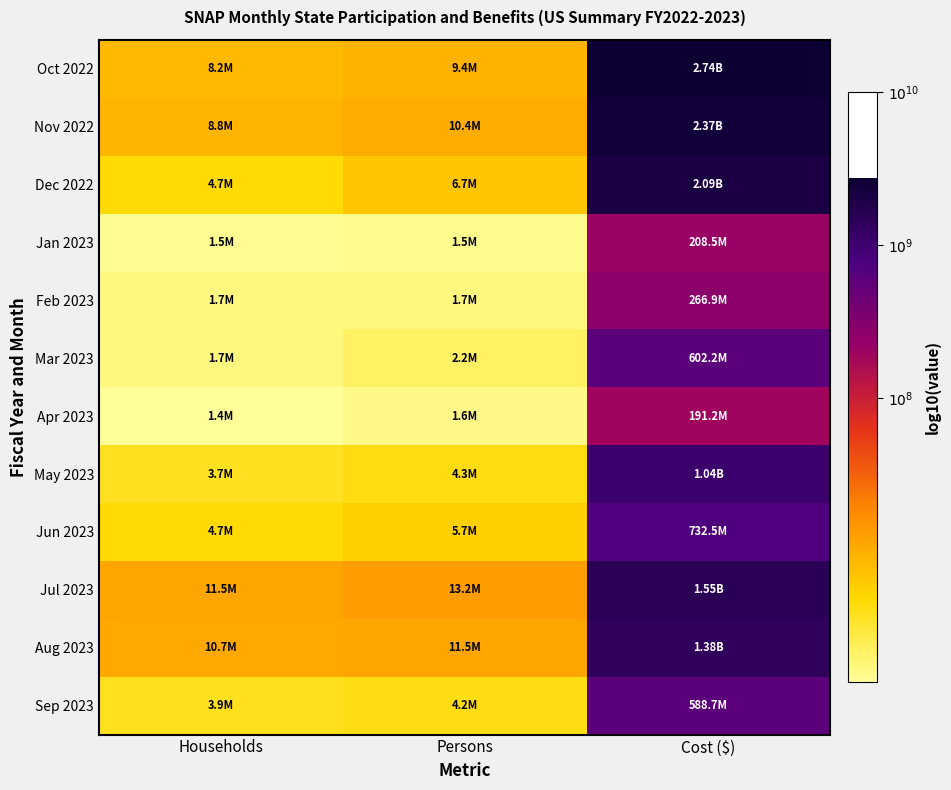

Reading left to right, what are all the values shown in this chart?

Oct 2022: Households=6.9	Persons=7.0	Cost ($)=9.4
Nov 2022: Households=6.9	Persons=7.0	Cost ($)=9.4
Dec 2022: Households=6.7	Persons=6.8	Cost ($)=9.3
Jan 2023: Households=6.2	Persons=6.2	Cost ($)=8.3
Feb 2023: Households=6.2	Persons=6.2	Cost ($)=8.4
Mar 2023: Households=6.2	Persons=6.3	Cost ($)=8.8
Apr 2023: Households=6.1	Persons=6.2	Cost ($)=8.3
May 2023: Households=6.6	Persons=6.6	Cost ($)=9.0
Jun 2023: Households=6.7	Persons=6.8	Cost ($)=8.9
Jul 2023: Households=7.1	Persons=7.1	Cost ($)=9.2
Aug 2023: Households=7.0	Persons=7.1	Cost ($)=9.1
Sep 2023: Households=6.6	Persons=6.6	Cost ($)=8.8